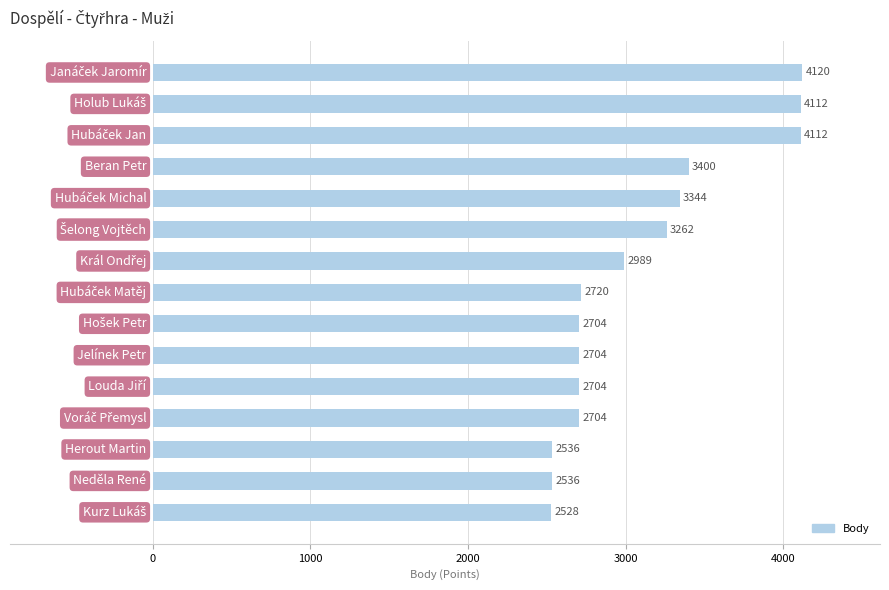

What is the value of the 12th bar from the top?

2704